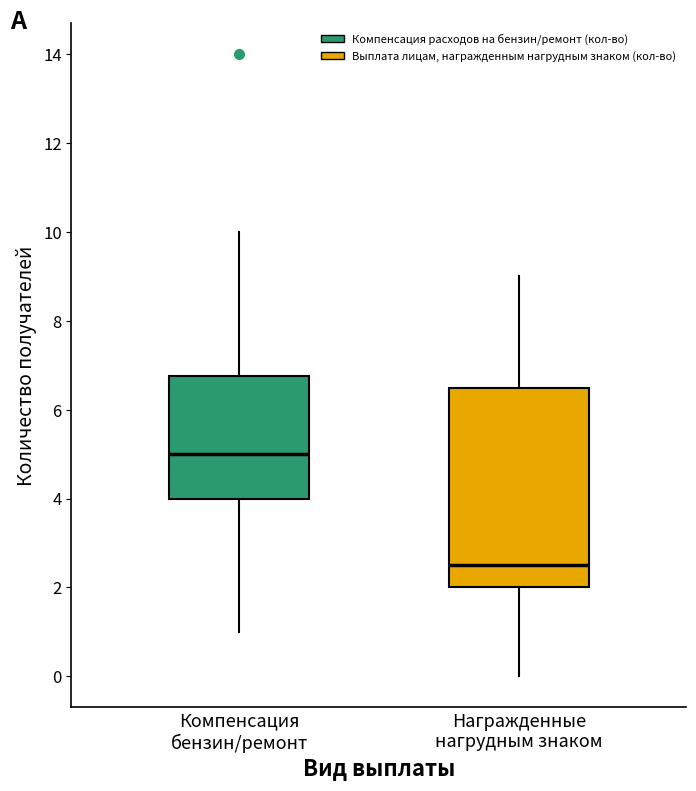

Comparing the boxes themselves (not the whiskers), which one is the tallest?

Награжденные нагрудным знаком